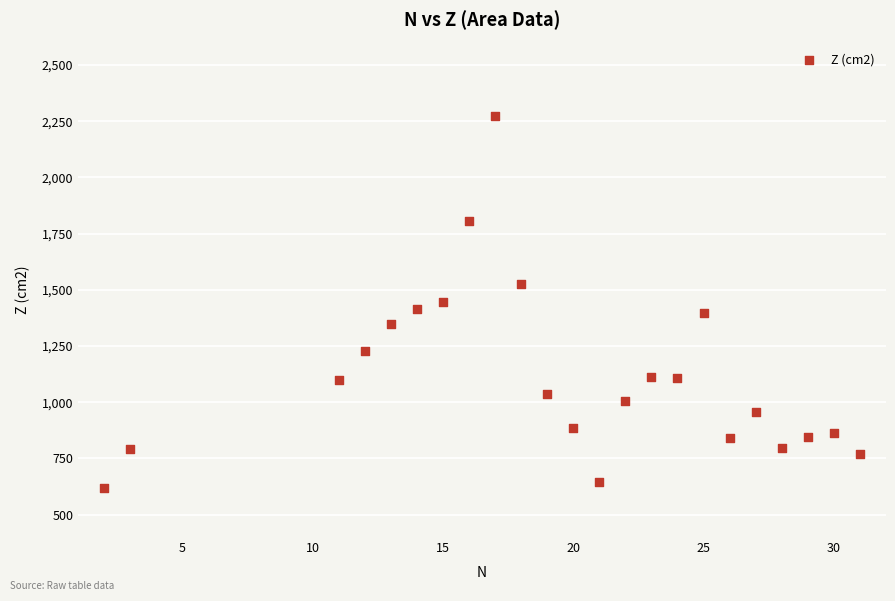

What is the range of Y values (max minus min)?

1654.8